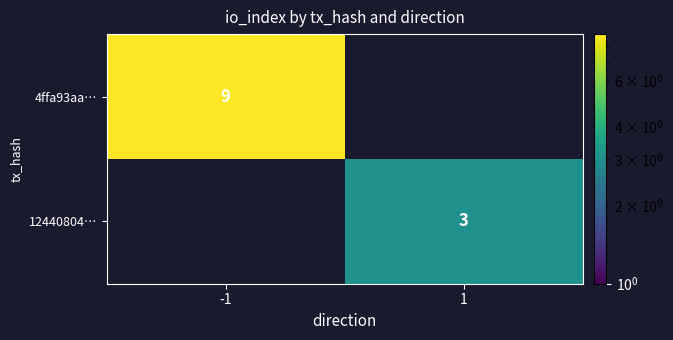

True or false: 12440804… has a value of 3 at 1.

True